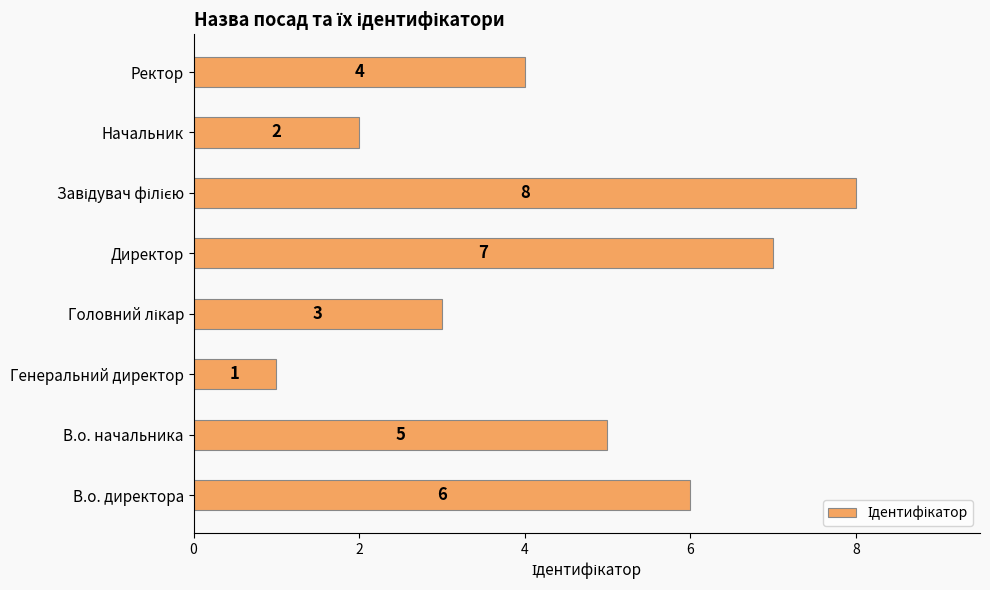

What is the ratio of the value at Начальник to the value at Генеральний директор?

2.0